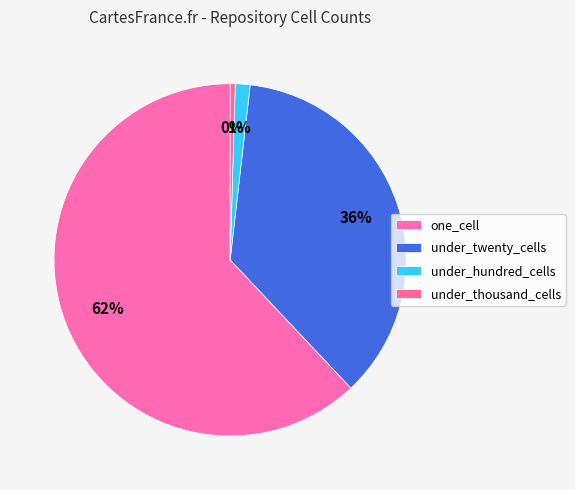

To the nearest percent, what is the average slice percentage?

25%